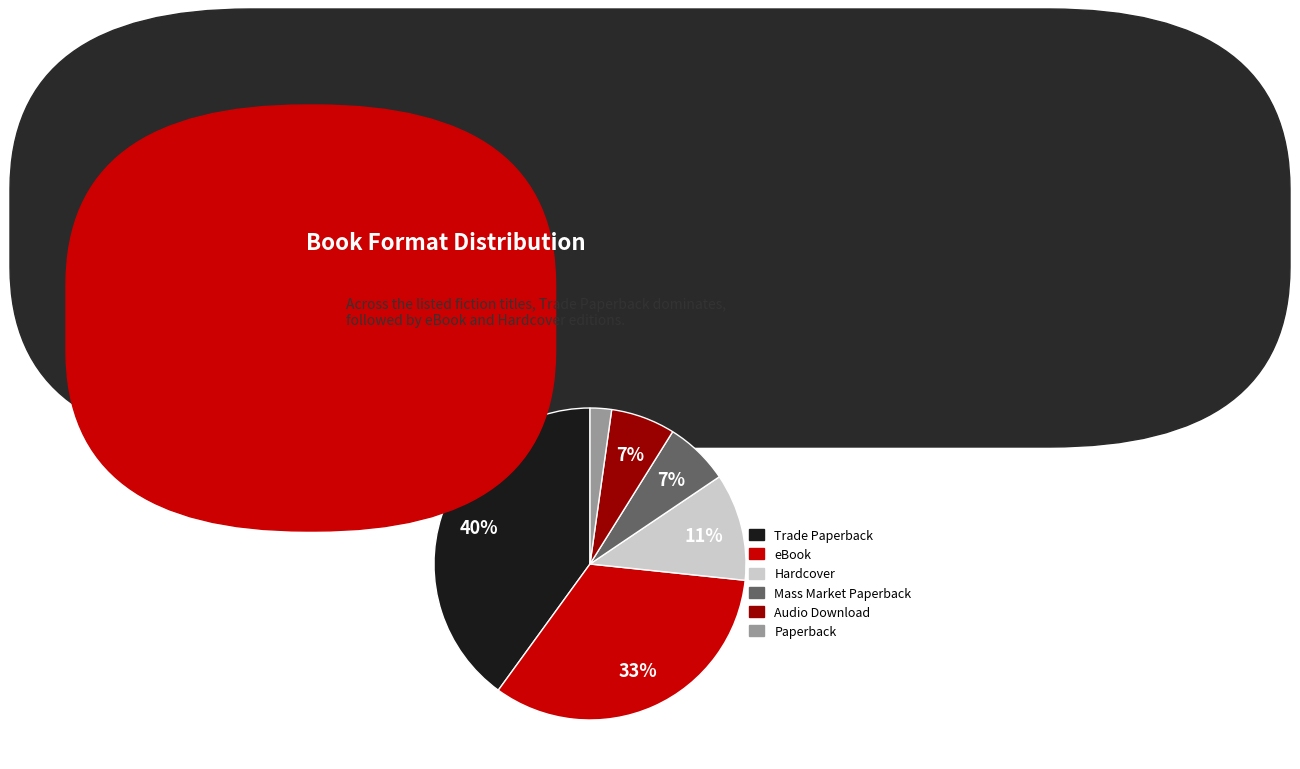

Combined, do Trade Paperback and Audio Download account for over 50%?

No